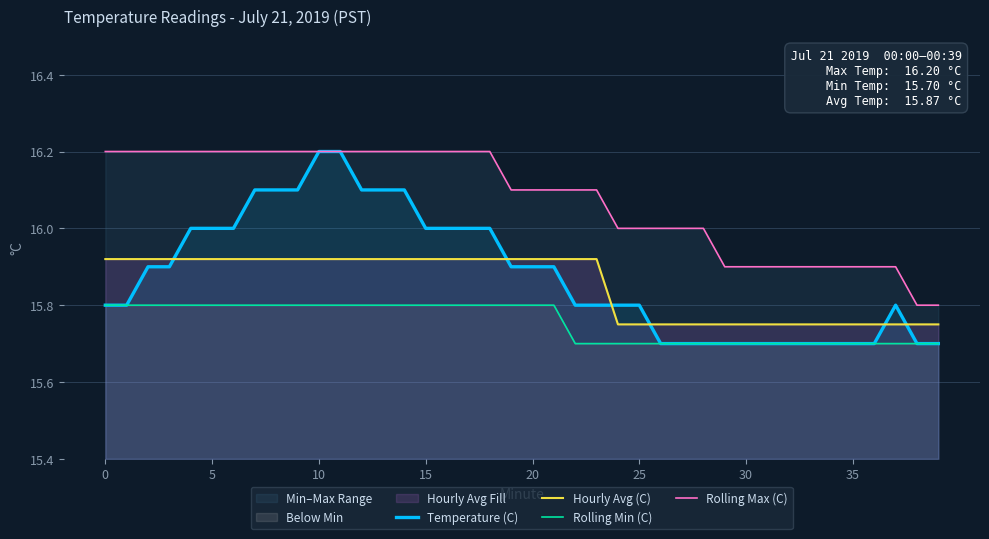

Which has a higher value, 17 or 26?

17